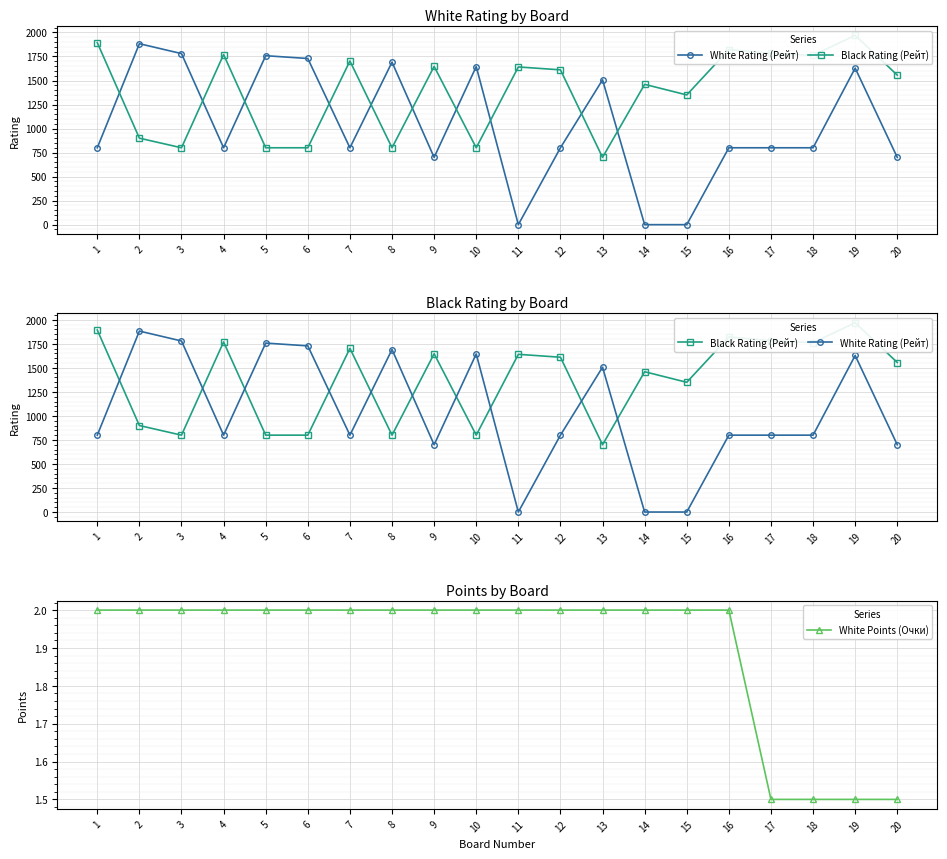

Reading left to right, transcribe all the data shown in this chart.

White Rating (Рейт): 1=800.0	2=1883.0	3=1780.0	4=800.0	5=1758.0	6=1729.0	7=800.0	8=1691.0	9=700.0	10=1645.0	11=0.0	12=800.0	13=1507.0	14=0.0	15=0.0	16=800.0	17=800.0	18=800.0	19=1629.0	20=700.0
Black Rating (Рейт): 1=1894.0	2=900.0	3=800.0	4=1770.0	5=800.0	6=800.0	7=1703.0	8=800.0	9=1647.0	10=800.0	11=1641.0	12=1611.0	13=700.0	14=1460.0	15=1350.0	16=1822.0	17=1782.0	18=1762.0	19=1970.0	20=1556.0
White Points (Очки): 1=2.0	2=2.0	3=2.0	4=2.0	5=2.0	6=2.0	7=2.0	8=2.0	9=2.0	10=2.0	11=2.0	12=2.0	13=2.0	14=2.0	15=2.0	16=2.0	17=1.5	18=1.5	19=1.5	20=1.5